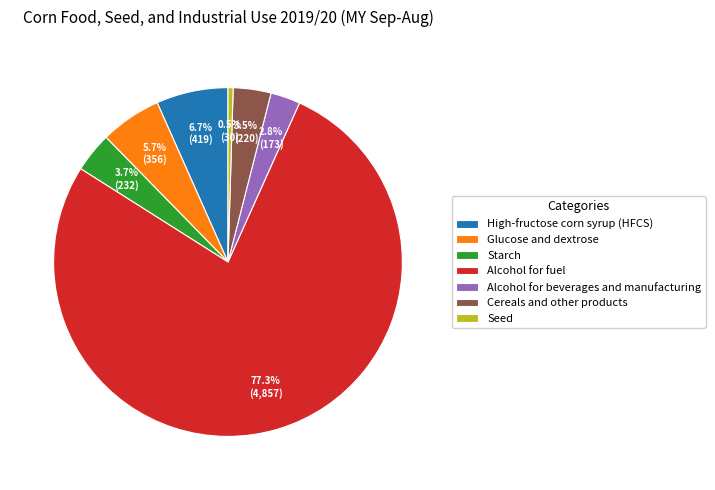

Does any single category account for the majority?

Yes